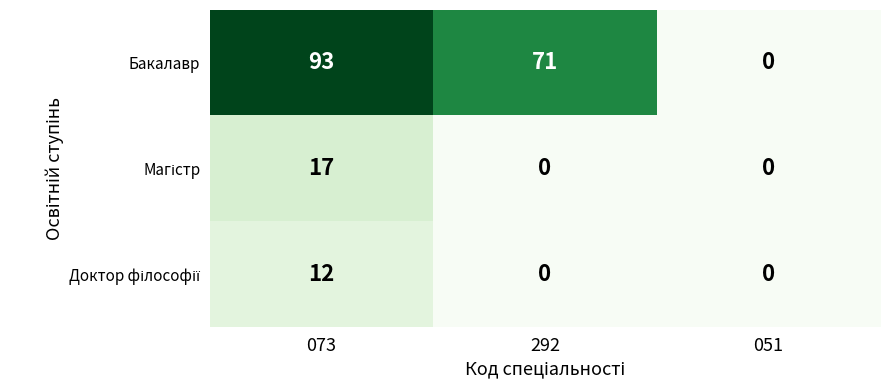

Between 073 and 292, which series saw the biggest shift?

Бакалавр